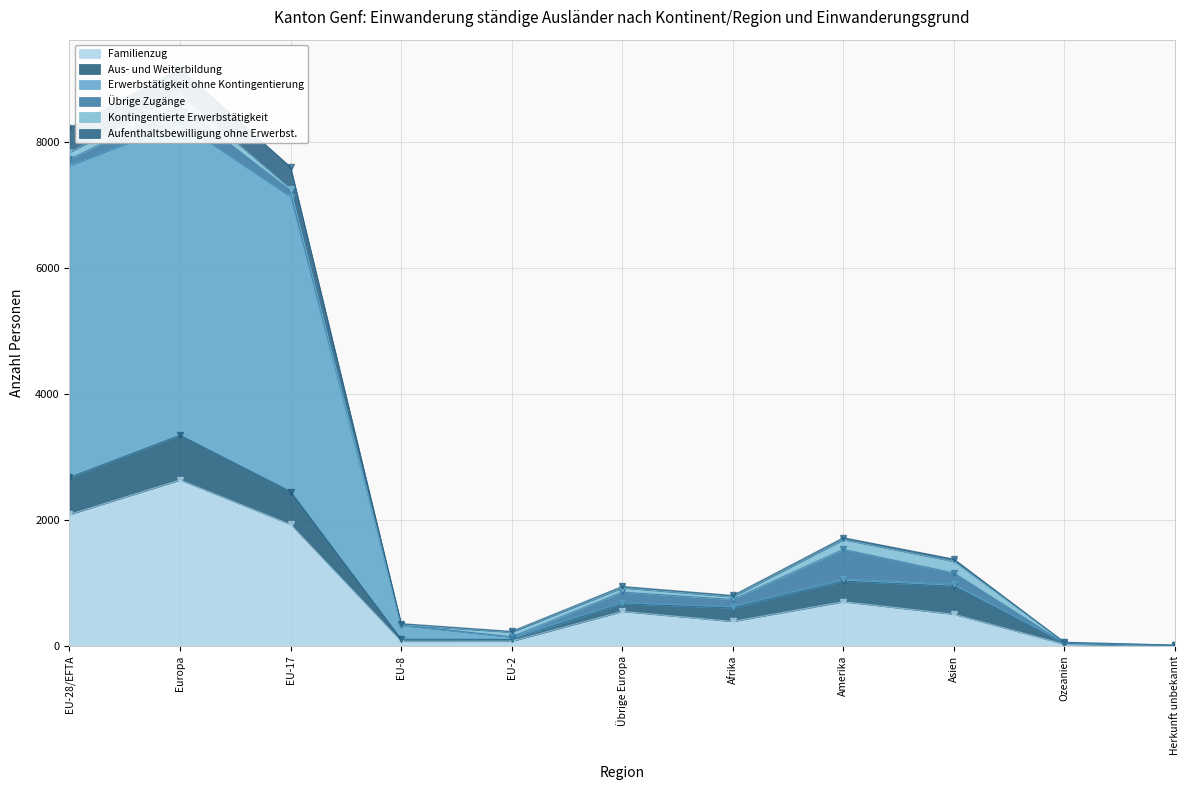

Count the number of categories in the chart.

11